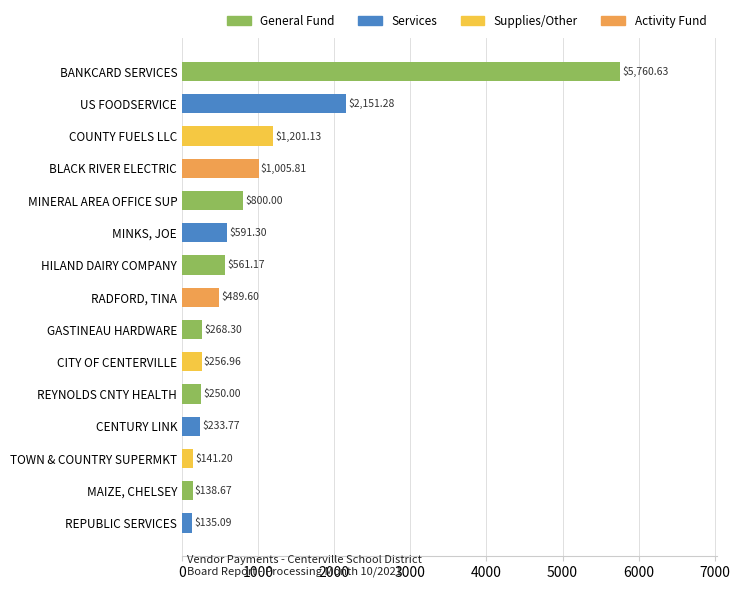

Which has a higher value, REPUBLIC SERVICES or REYNOLDS CNTY HEALTH?

REYNOLDS CNTY HEALTH